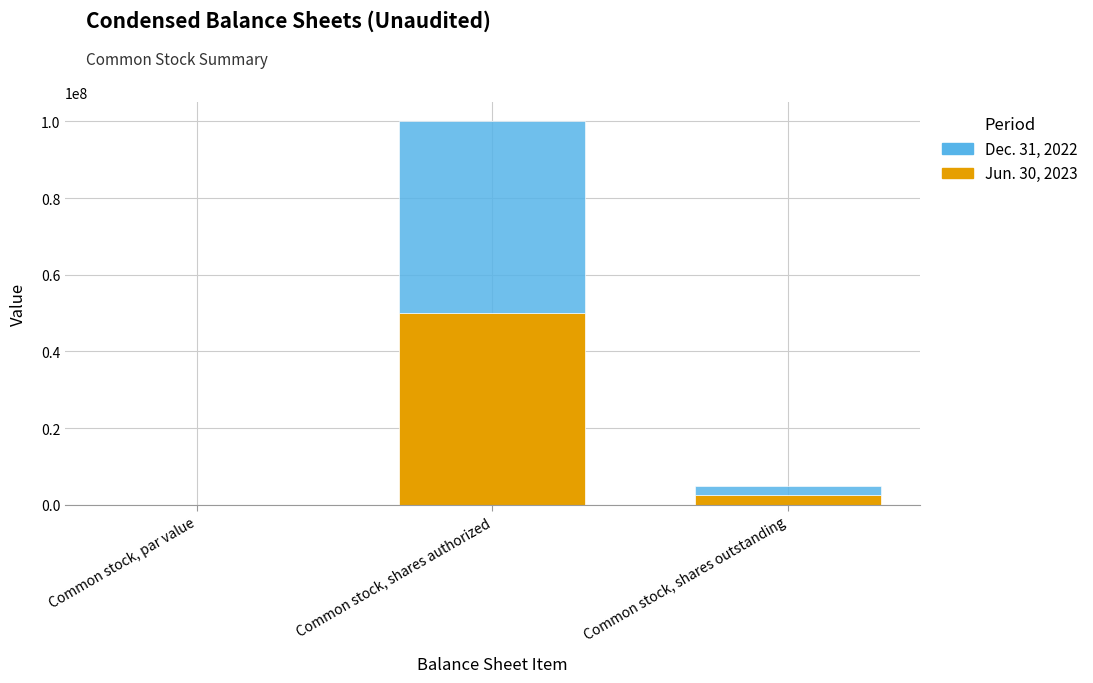

Are the bars grouped side by side (vs. stacked)?

No